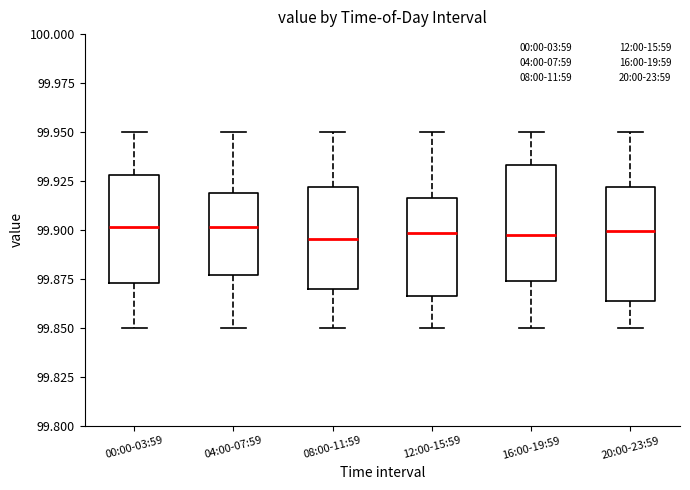

Reading left to right, read every box against the y-axis: the position of its median line, the range the box covers, and the ends of its whiskers. The values are not printed on the chart, so give them approximately, as read against the axis.

00:00-03:59: median 99.900, box 99.875 to 99.930, whiskers 99.850 to 99.950
04:00-07:59: median 99.900, box 99.875 to 99.920, whiskers 99.850 to 99.950
08:00-11:59: median 99.895, box 99.870 to 99.920, whiskers 99.850 to 99.950
12:00-15:59: median 99.900, box 99.865 to 99.915, whiskers 99.850 to 99.950
16:00-19:59: median 99.900, box 99.875 to 99.935, whiskers 99.850 to 99.950
20:00-23:59: median 99.900, box 99.865 to 99.920, whiskers 99.850 to 99.950